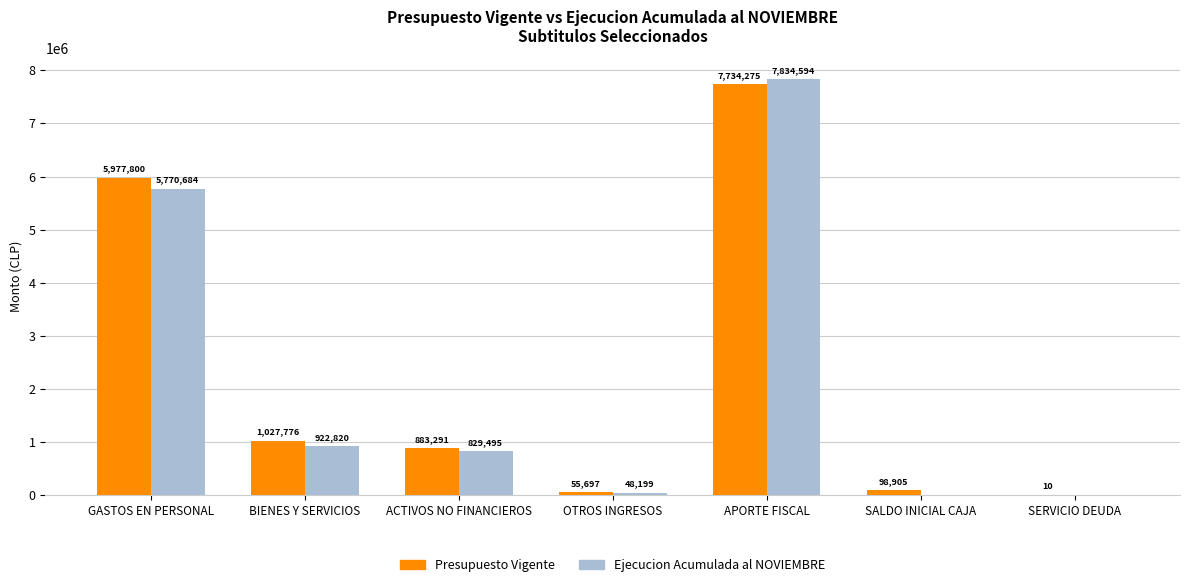

What is the sum of all Presupuesto Vigente values?

15777754